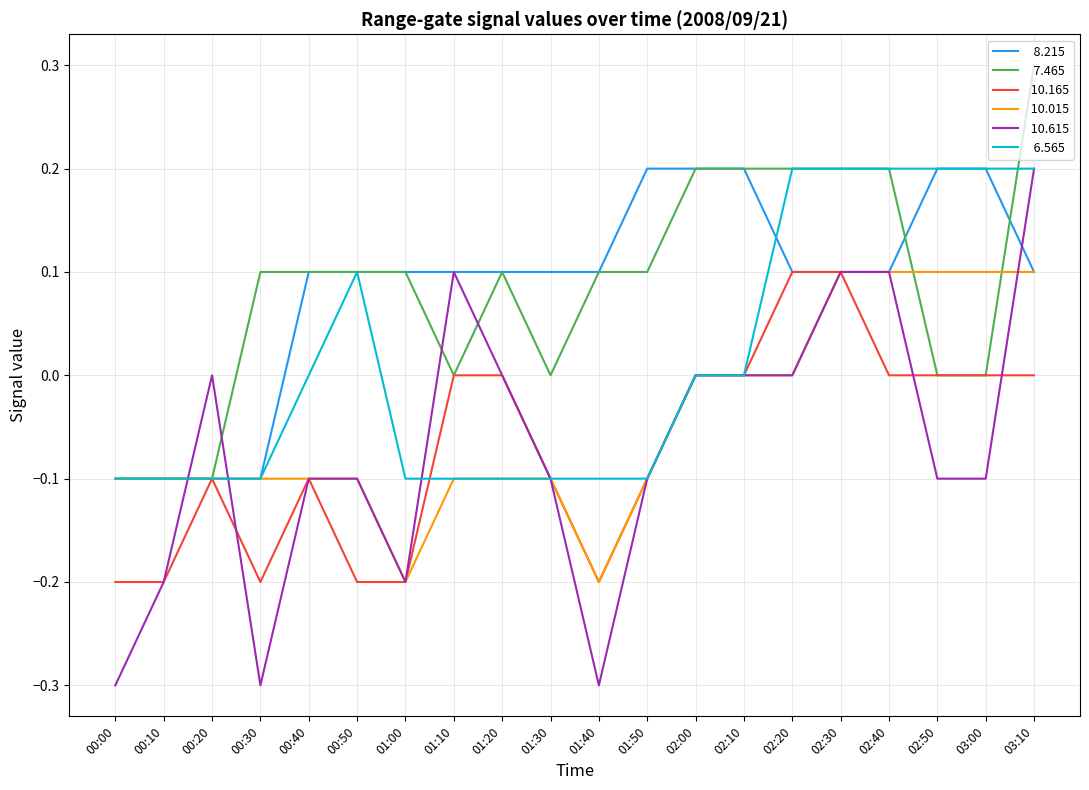

What is the total value across all series at 02:30?

0.8